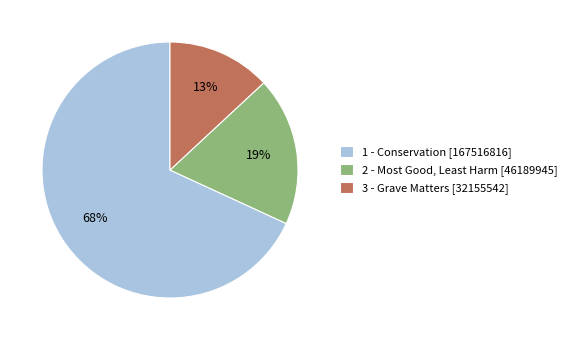

How many slices are in this pie chart?

3